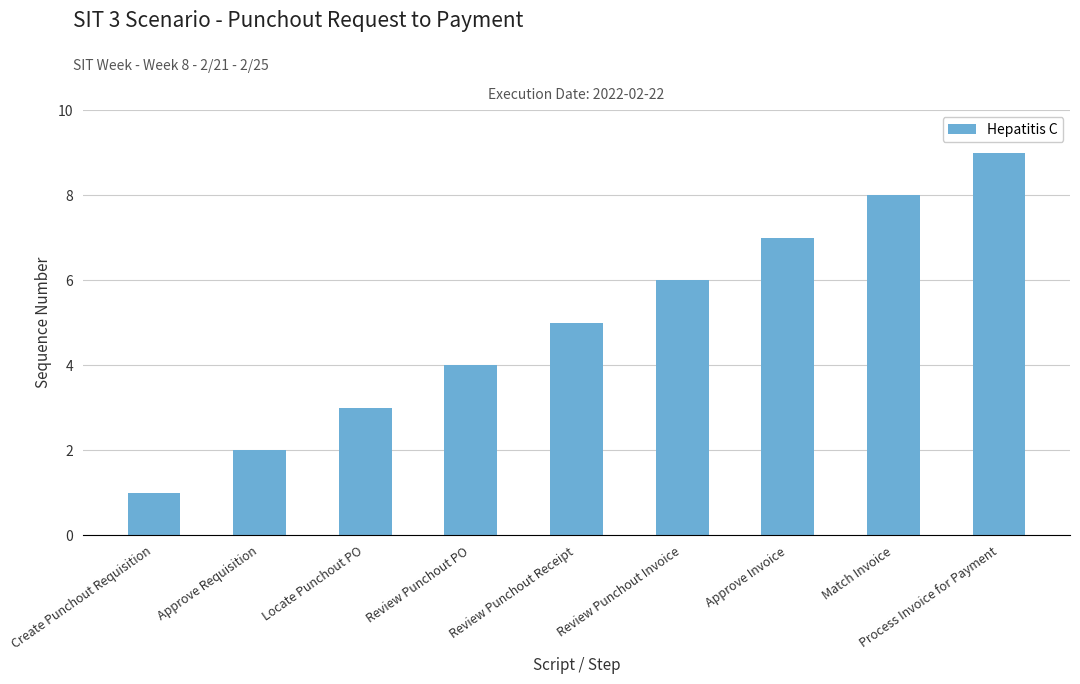

What is the change in value from Review Punchout Receipt to Match Invoice?

+3